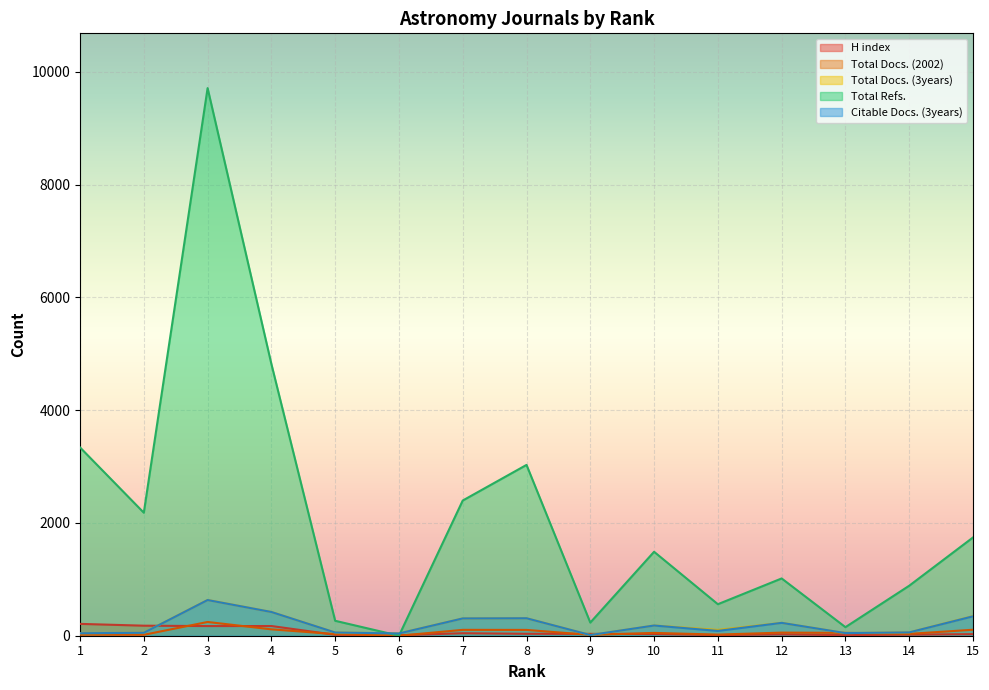

What is the value of the Total Docs. (3years) point at the 6th from the left?

41